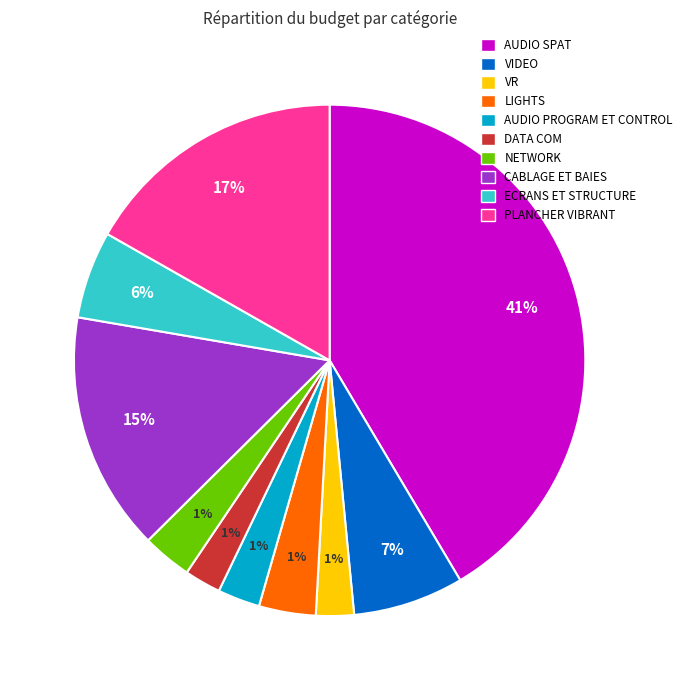

What percentage do VIDEO and VR together represent?

9.4%